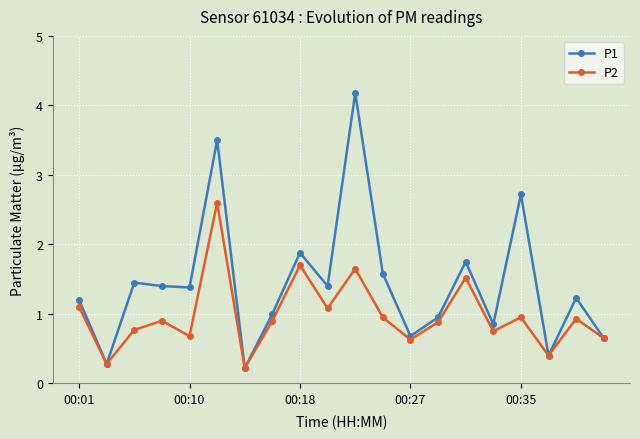

What is the difference between the second highest and second lowest values in the P1 series?

3.2